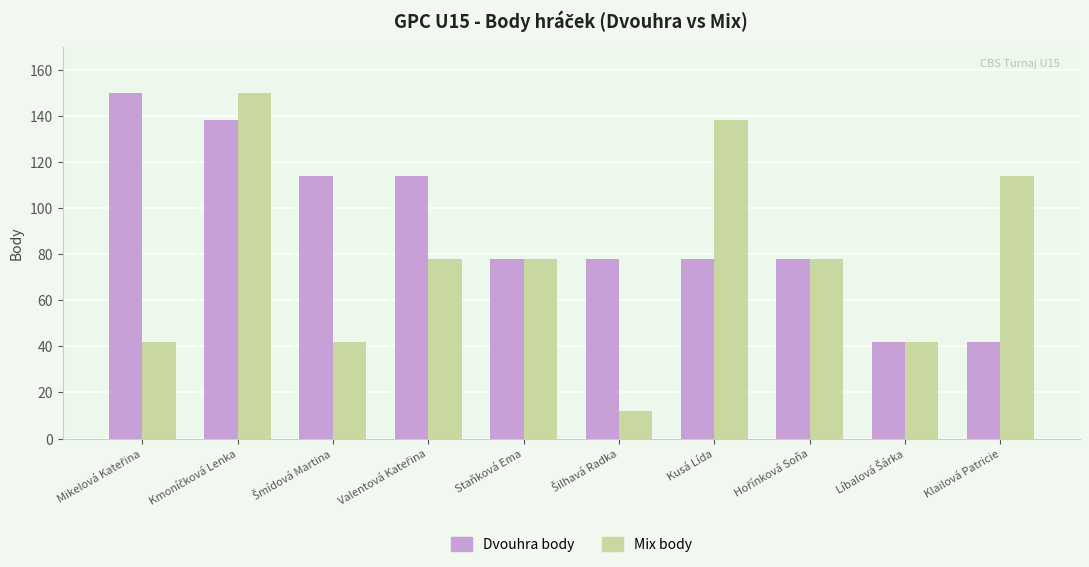

Reading right to left, extract all data points from this chart.

Dvouhra body: 42	42	78	78	78	78	114	114	138	150
Mix body: 114	42	78	138	12	78	78	42	150	42